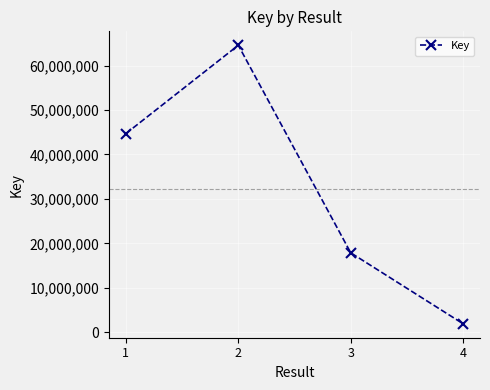

Is it true that the value at 1 is 21536213?

False